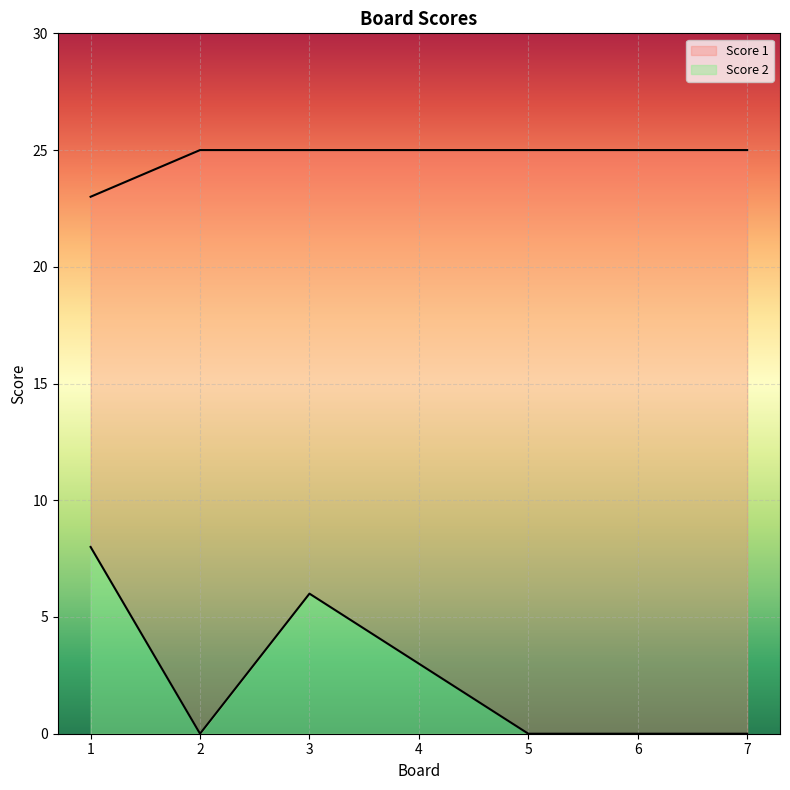

What are all the series names shown in the legend?

Score 1, Score 2